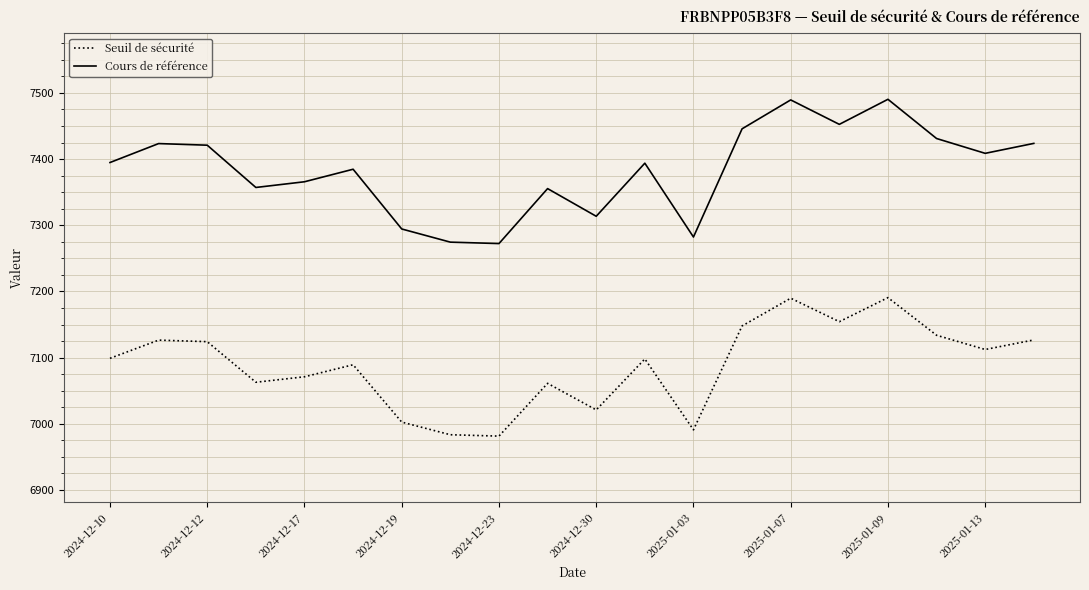

True or false: Cours de référence and Seuil de sécurité intersect in this chart.

False